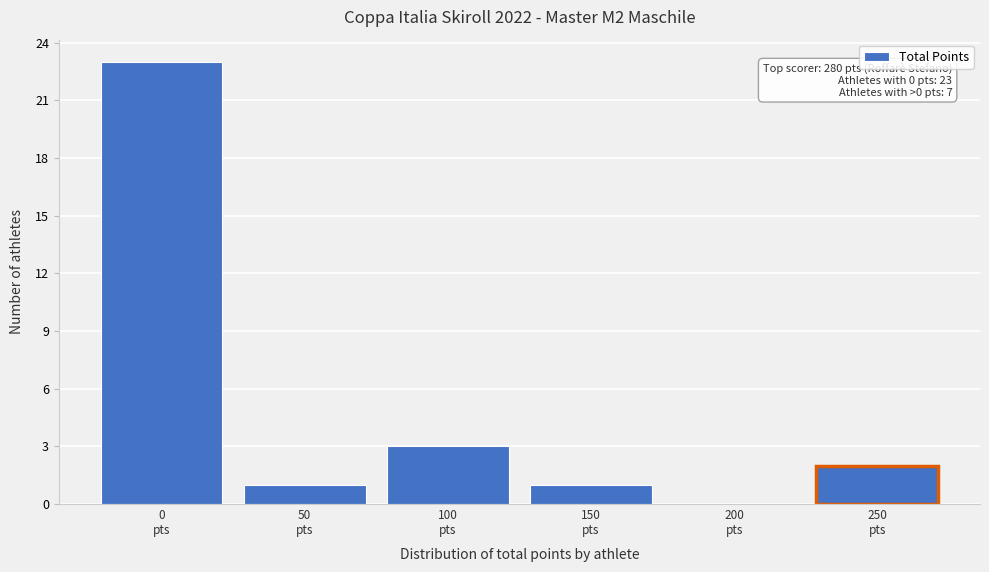

What is the greatest value displayed?

23